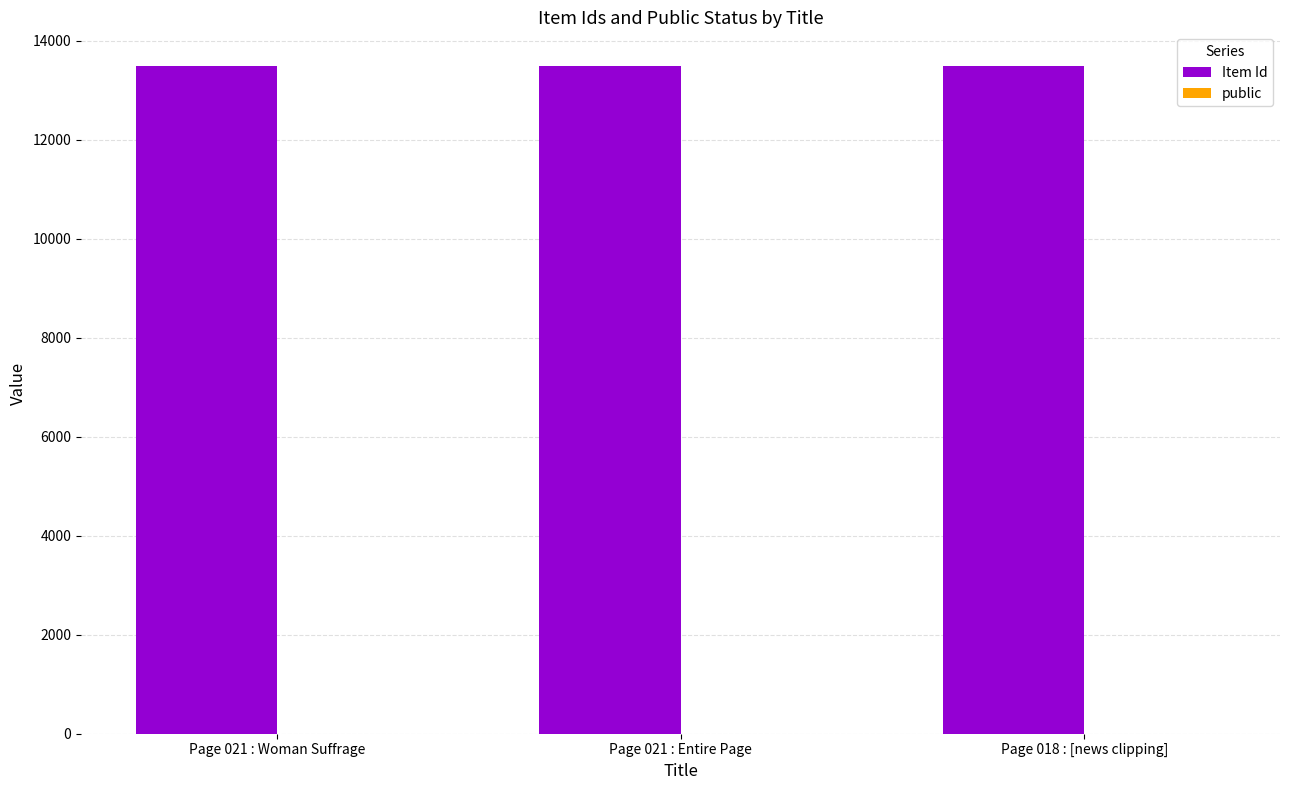

Which series has the largest total across all categories?

Item Id